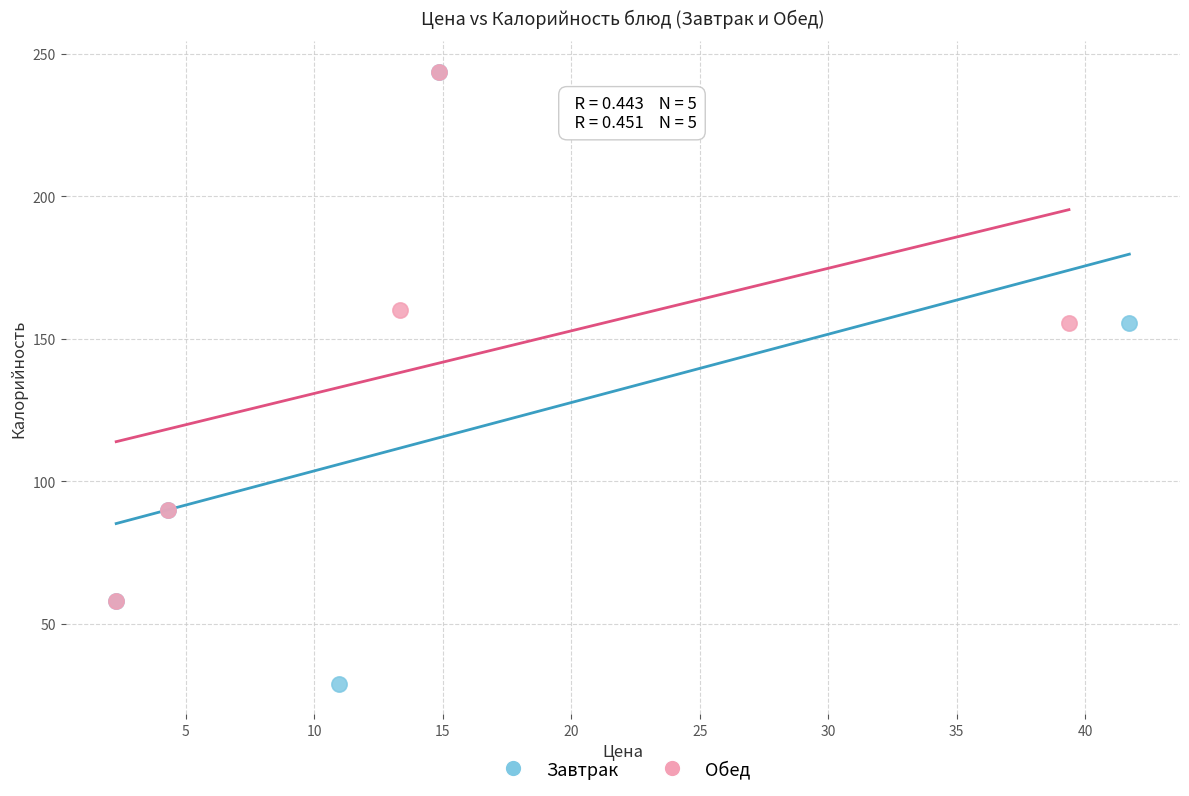

Which series reaches the minimum Y coordinate?

Завтрак